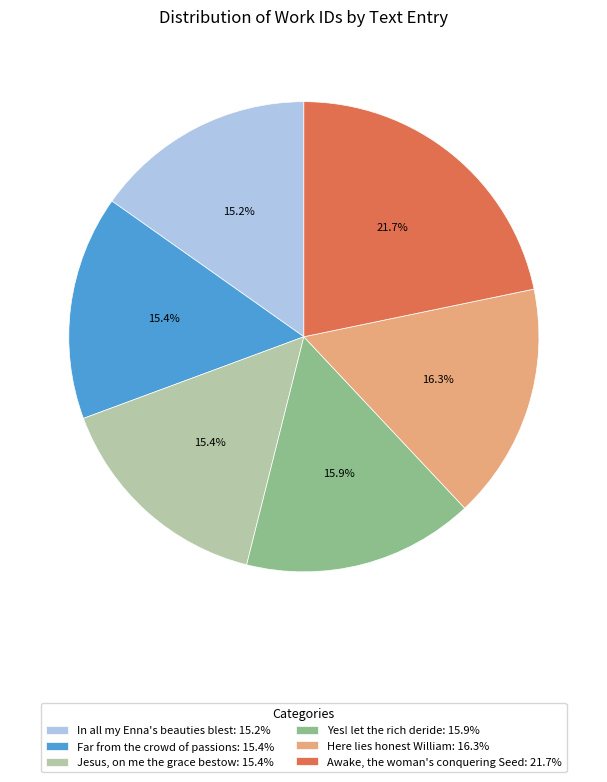

What is the ratio of the value at Yes! let the rich deride: 15.9% to the value at In all my Enna's beauties blest: 15.2%?

1.0